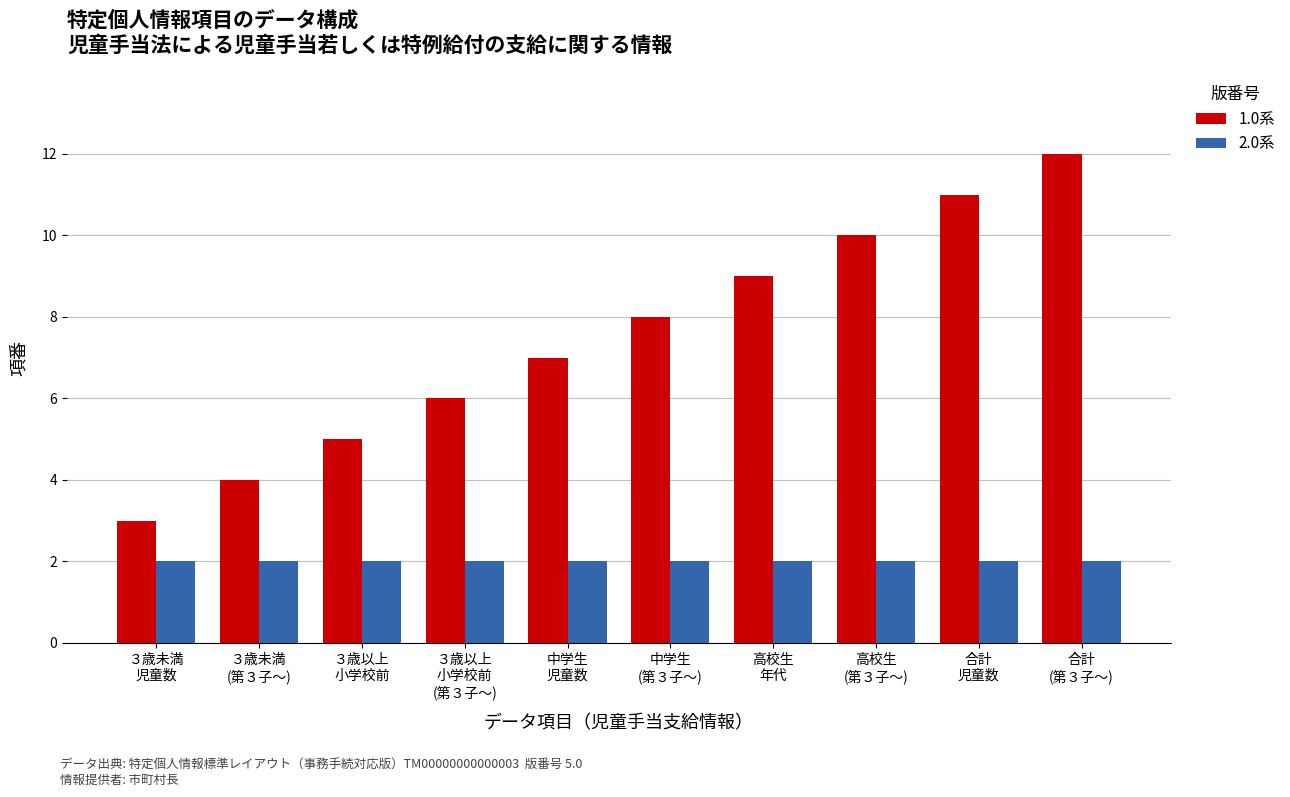

At 合計
(第３子〜), list the series in order from largest to smallest.

1.0系, 2.0系